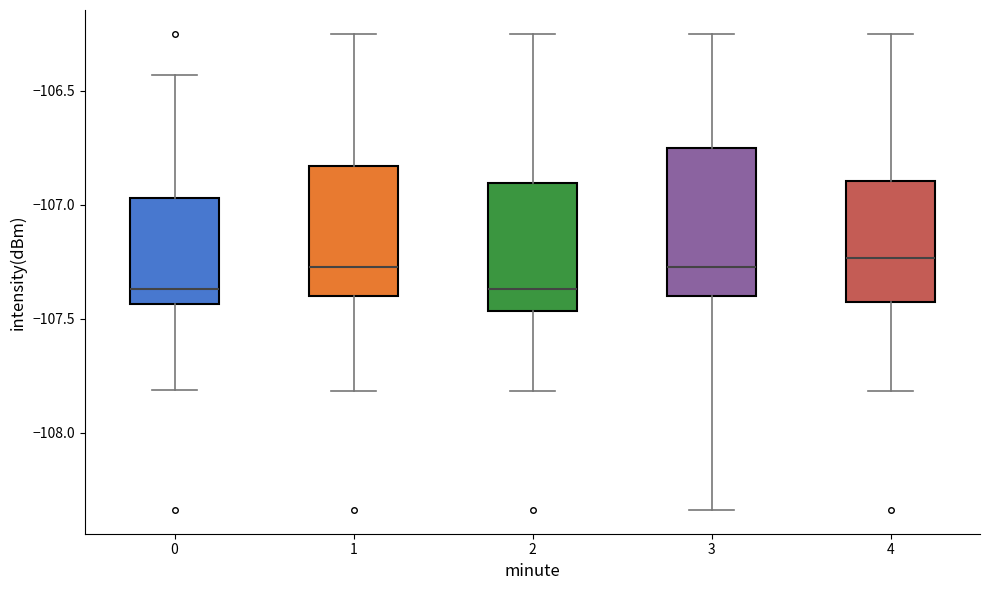

Where is the upper edge of the box at x = 0 on the y-axis? The values are not printed on the chart, so give them approximately, as read against the axis.

-106.95